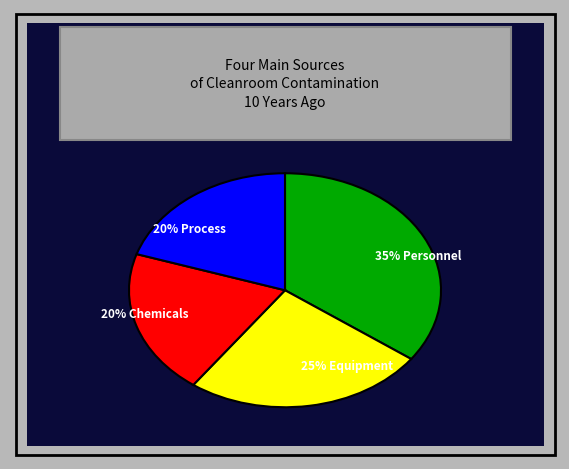

To the nearest percent, what is the difference between the largest and smallest slice percentages?

15%